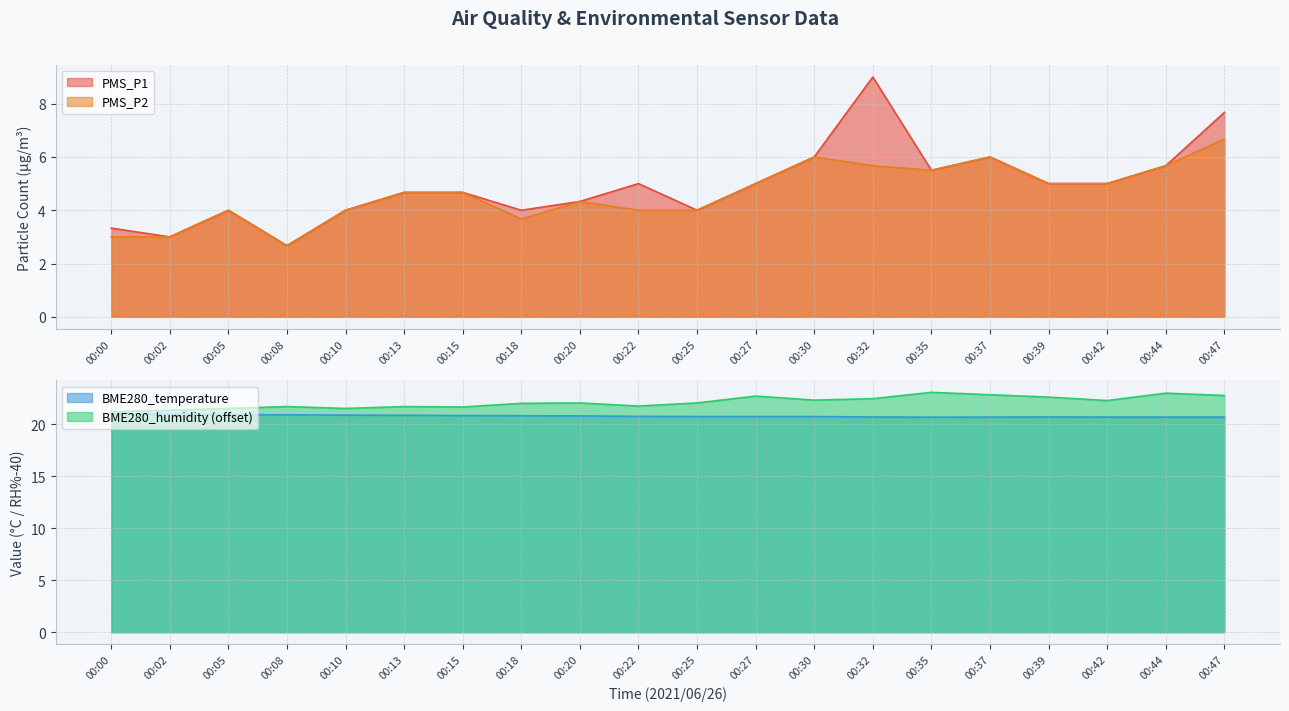

At which category does BME280_temperature reach its first local valley?

00:35